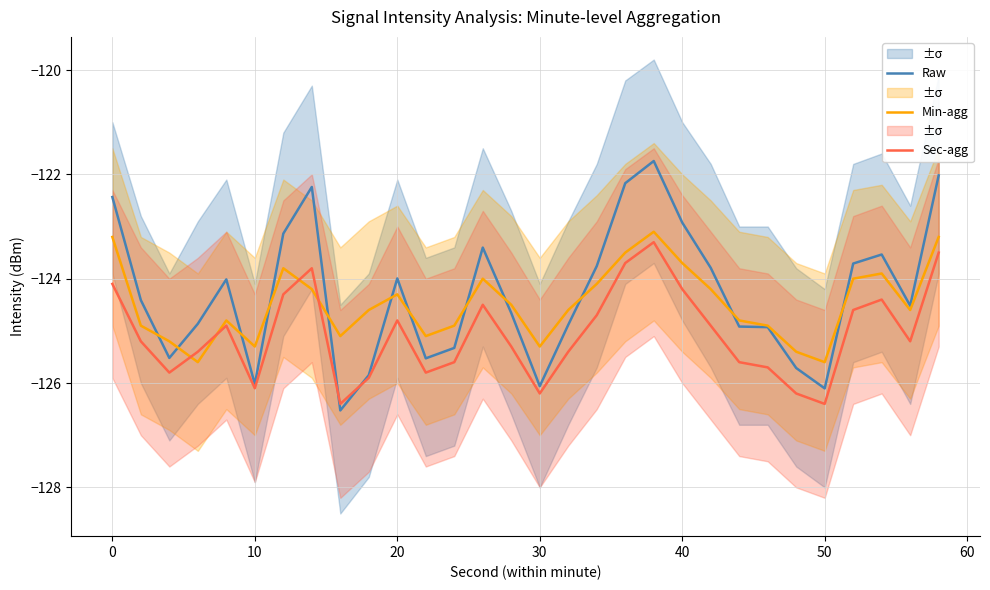

What is the lowest value of the Sec-agg series?

-126.4